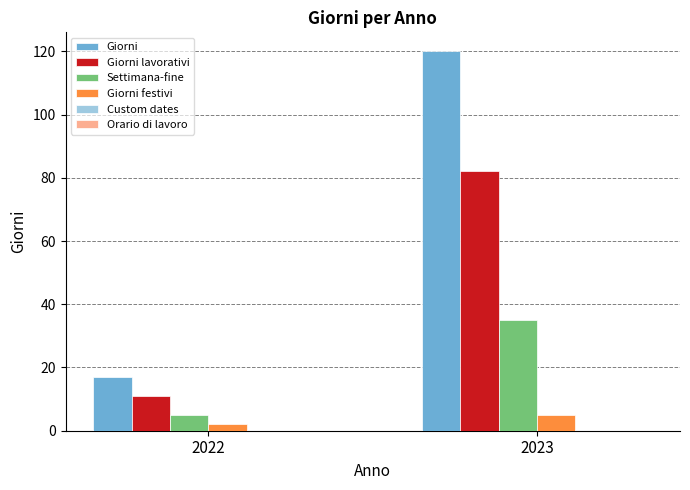

How many bars are there in total?

8